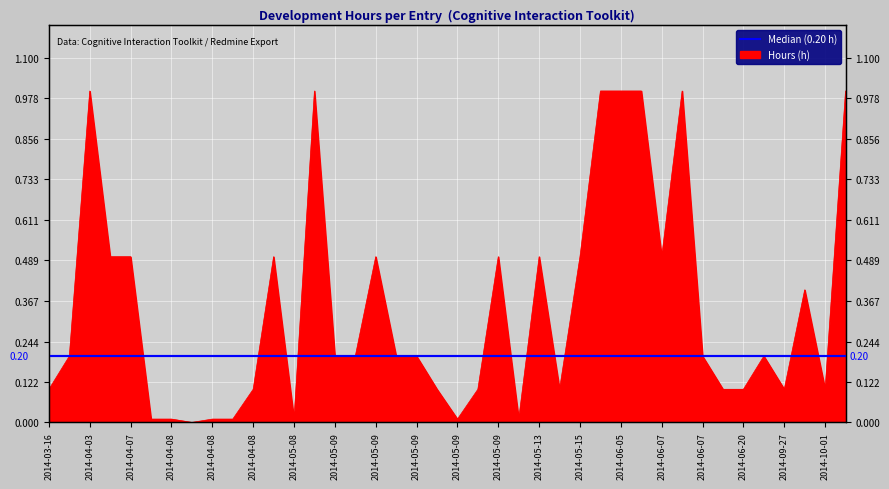

Is it true that the value at 2014-06-20 is 0.1?

False